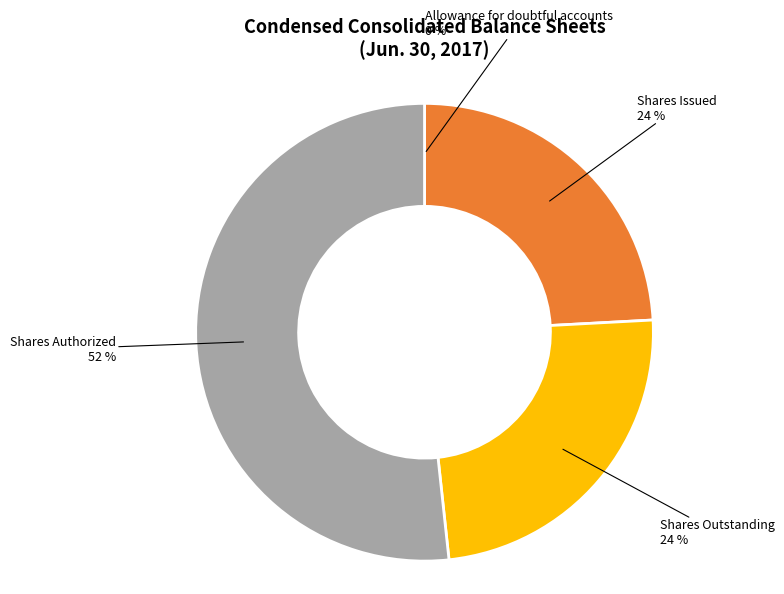

Does any single category account for the majority?

Yes